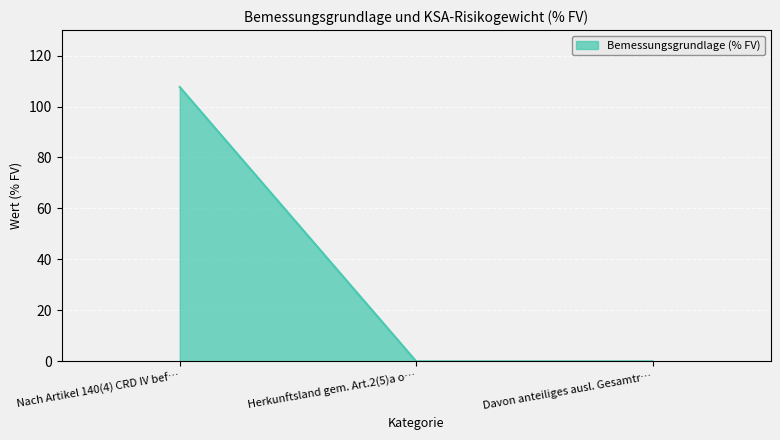

What is the sum of all values?

107.7